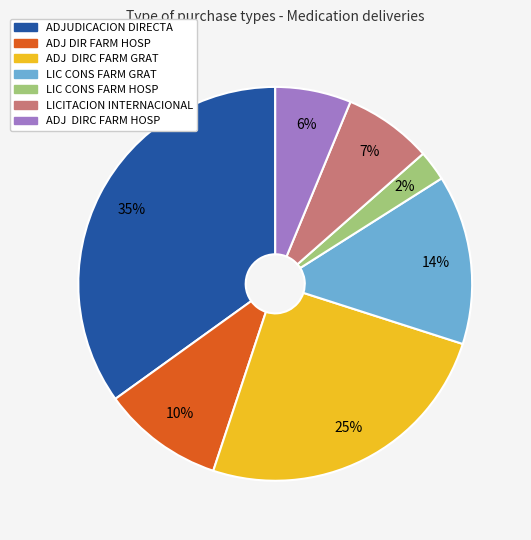

To the nearest percent, what portion does ADJ DIR FARM HOSP represent?

10%